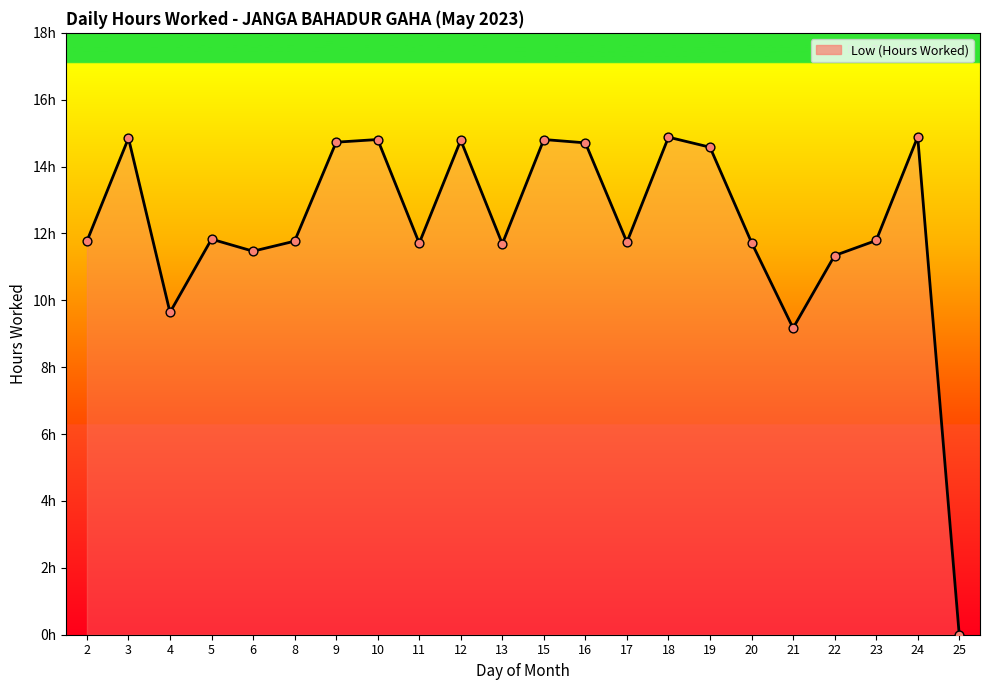

What is the ratio of the value at 23 to the value at 5?

1.0